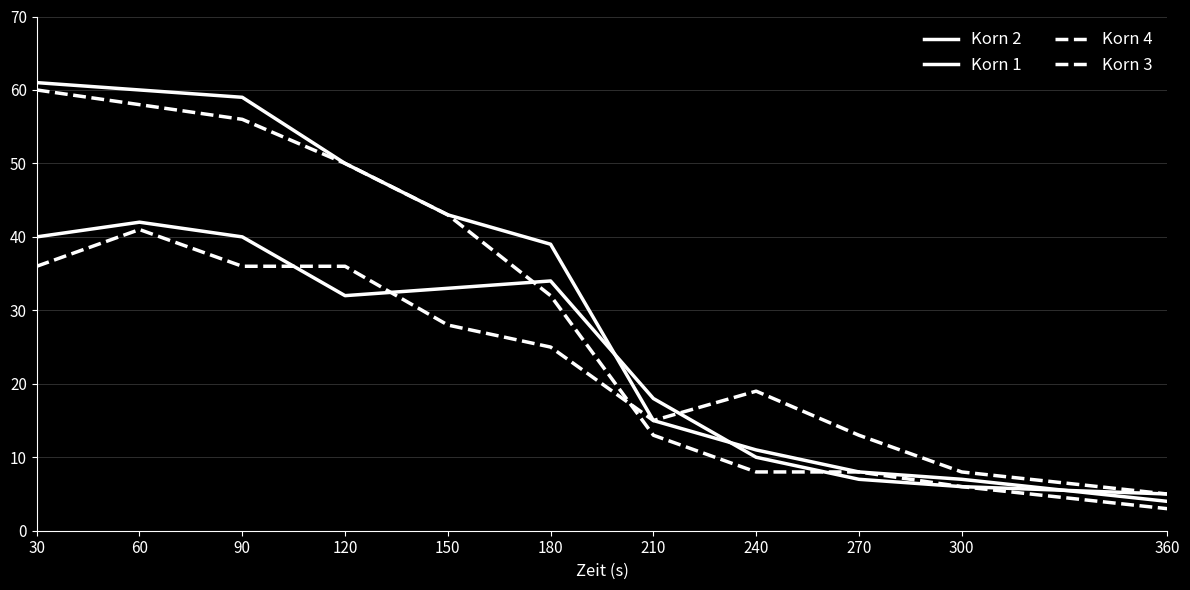

Which series ends up on top after the final intersection of Korn 2 and Korn 1?

Korn 1